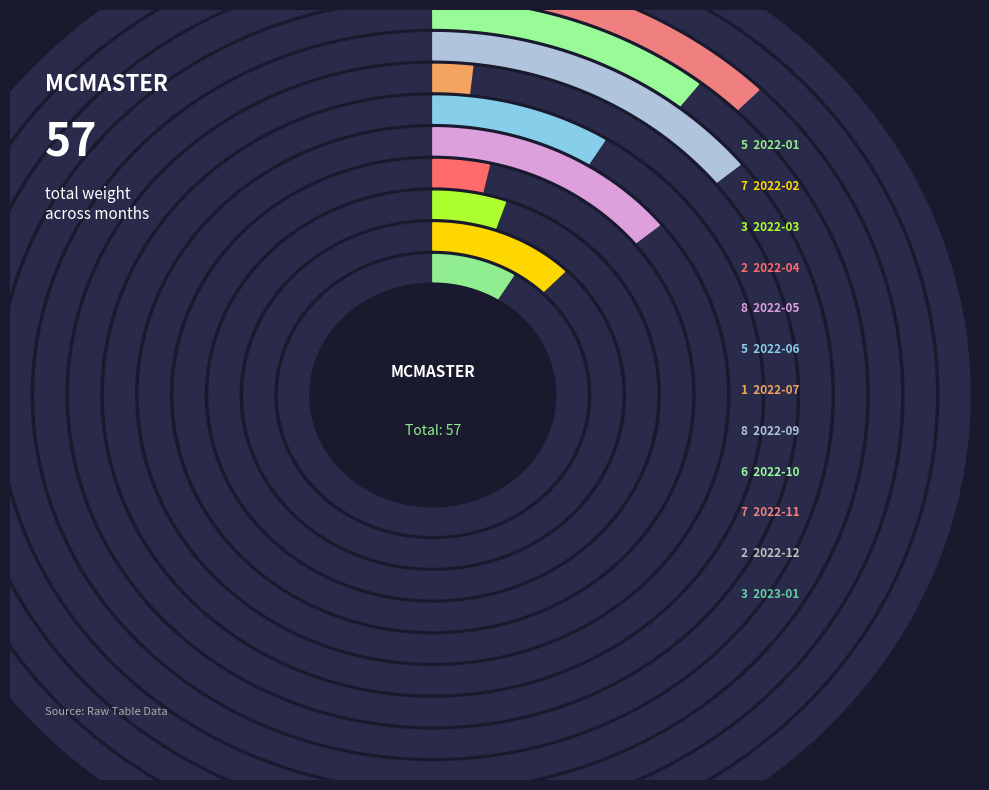

Combined, what portion of the pie is 2022-07 and 2022-05?

15.8%